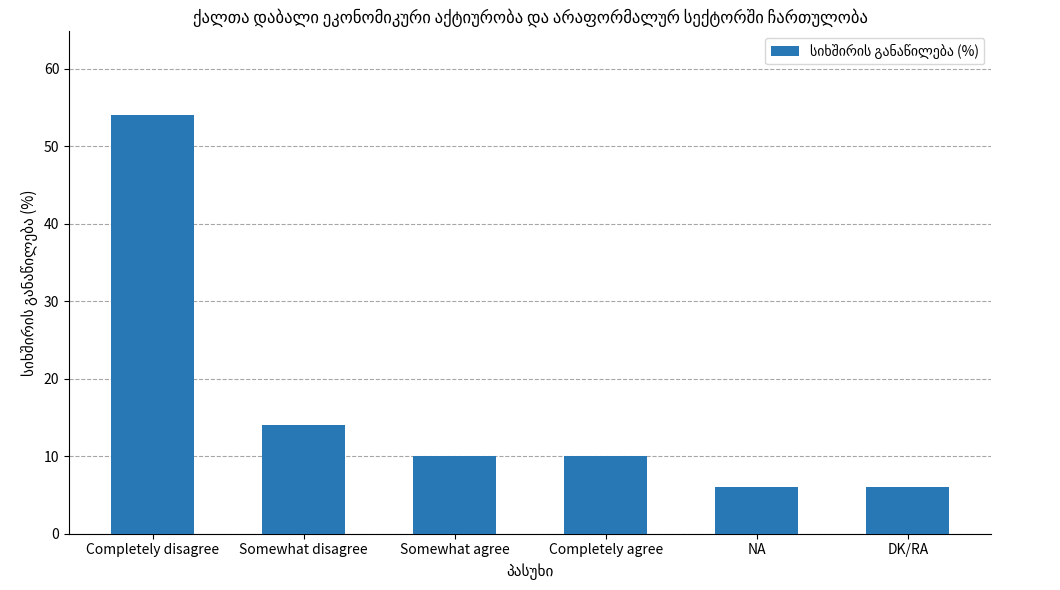

Reading left to right, transcribe all the data shown in this chart.

54	14	10	10	6	6